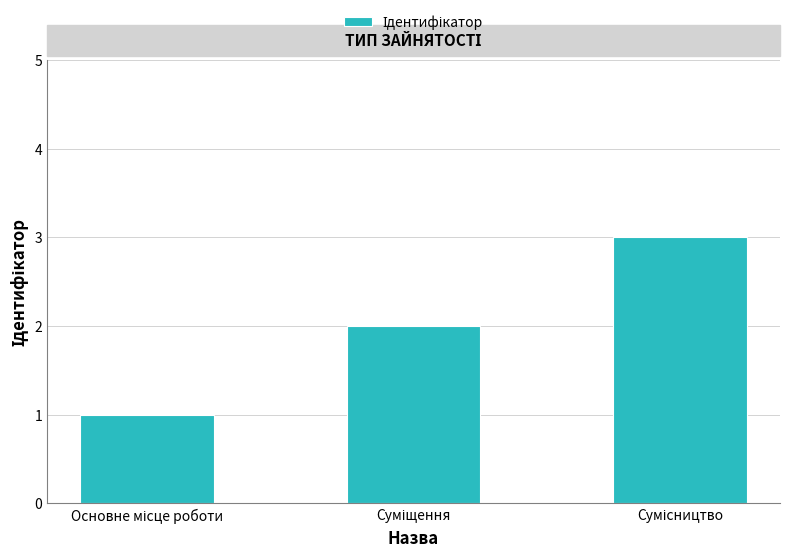

What is the greatest value displayed?

3